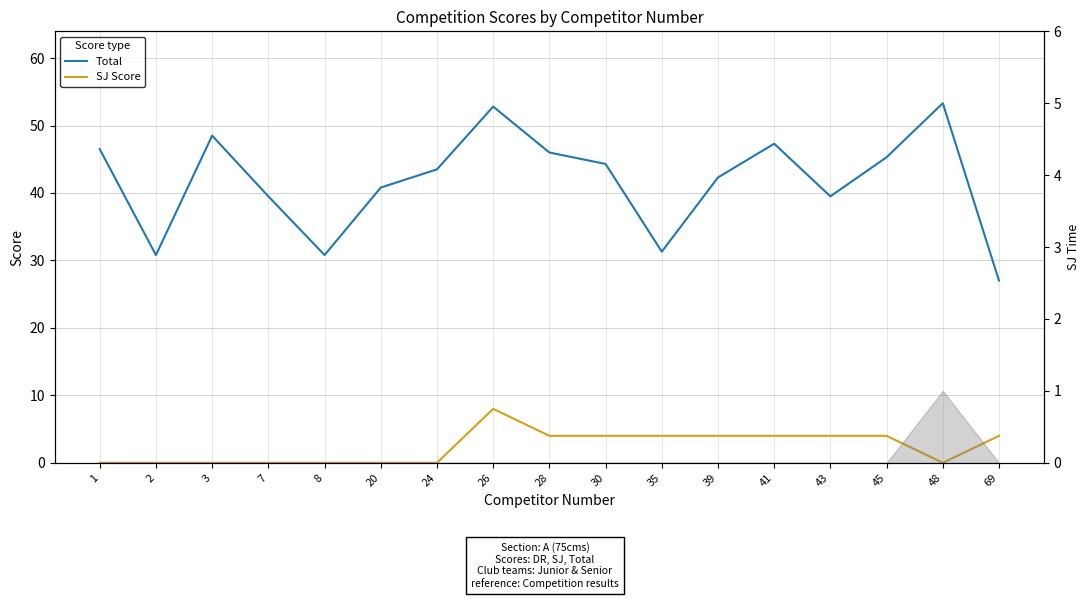

What is the sum of all Total values?

709.5